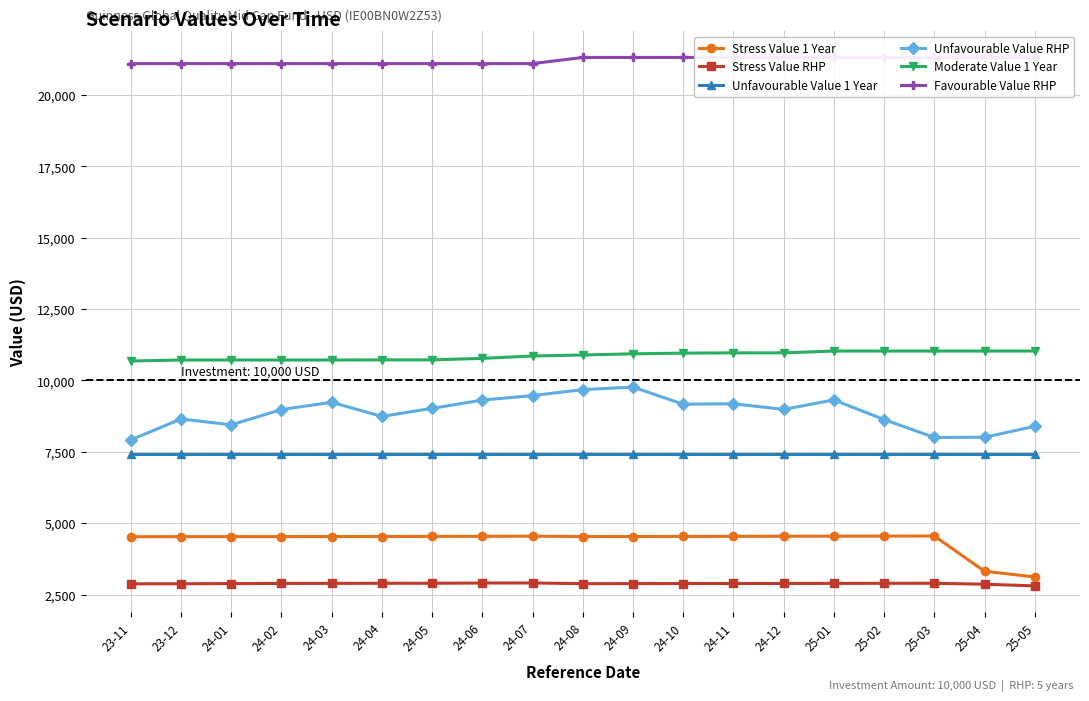

At which category is the sum across all series the highest?

24-09